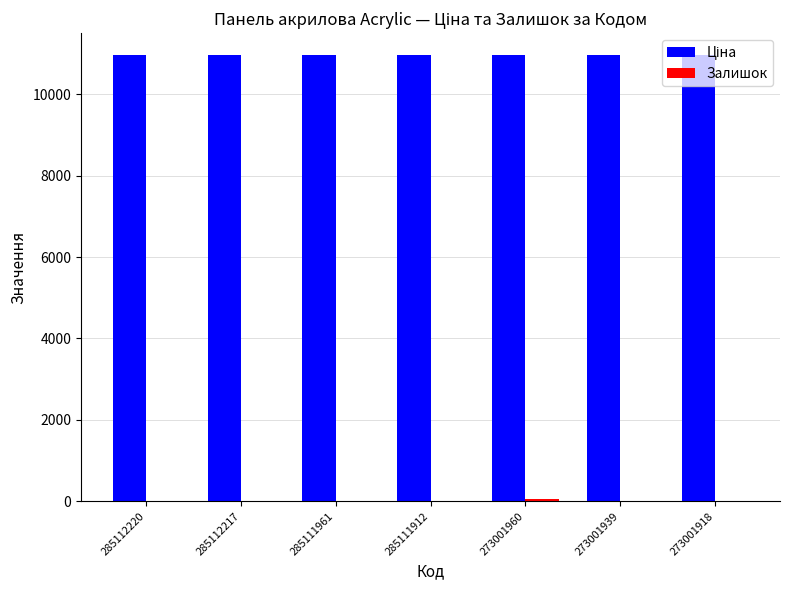

What is the greatest value displayed?

10952.0